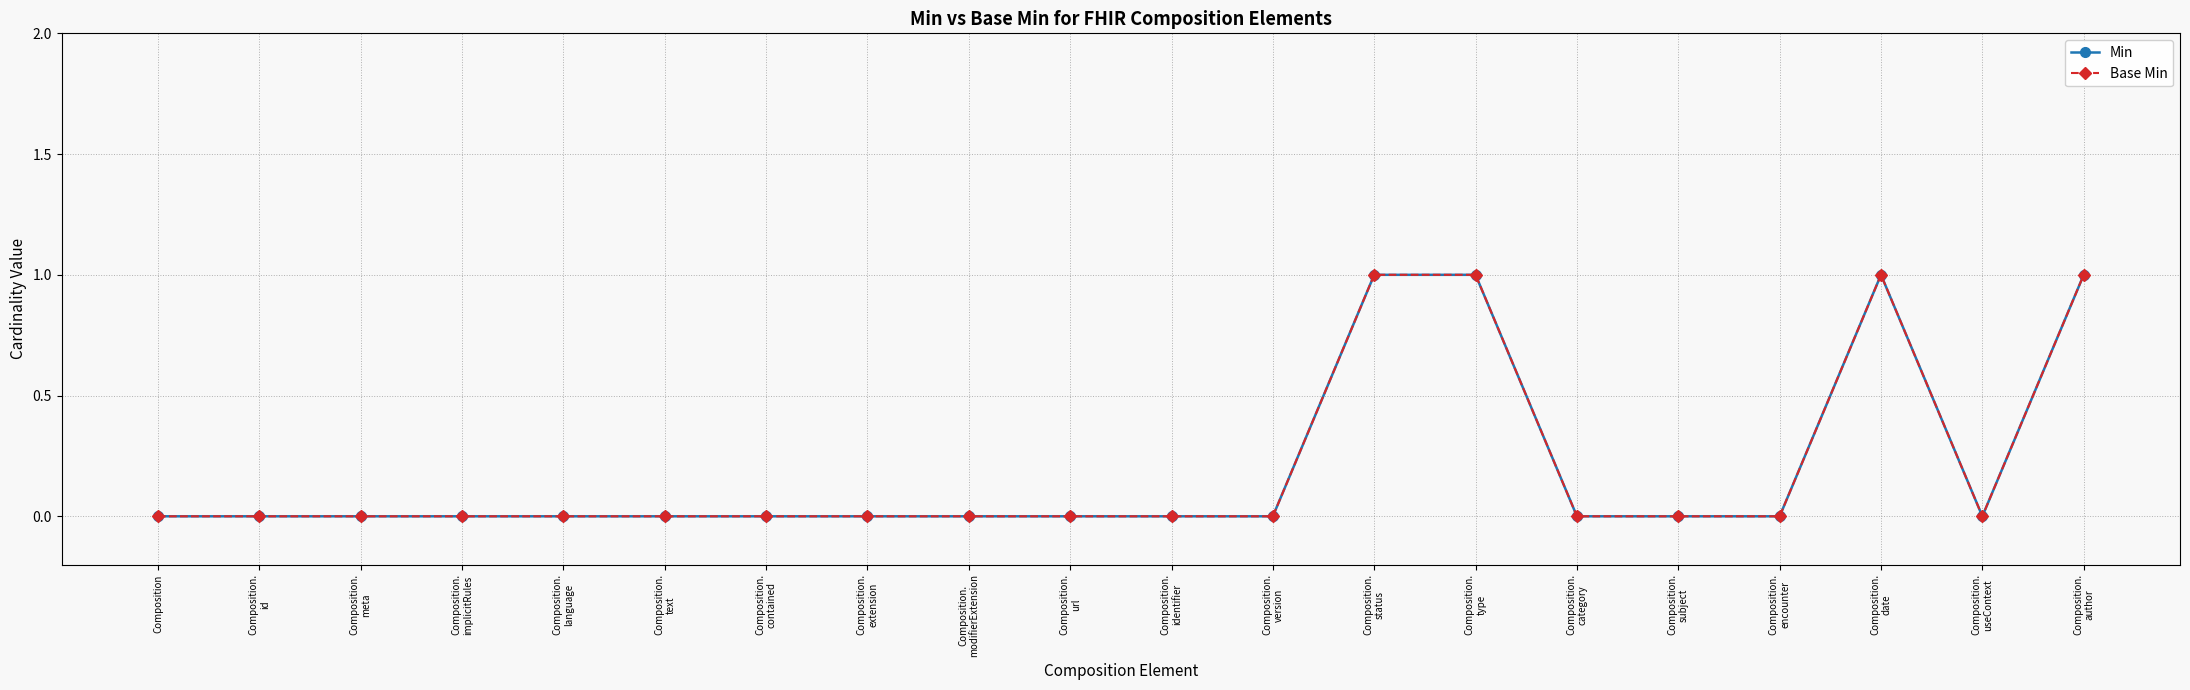

The Base Min series shows 1 at Composition.
author. True or false?

True